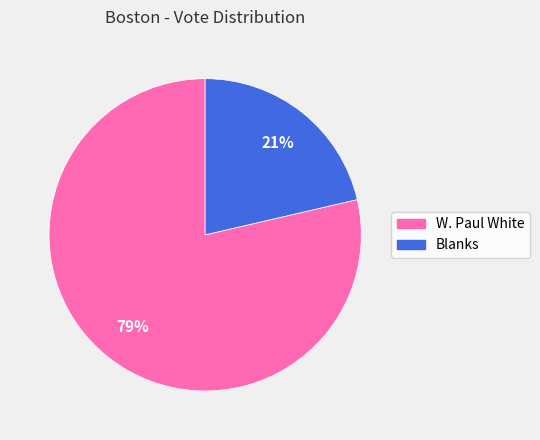

Rank the categories by value from highest to lowest.

W. Paul White, Blanks